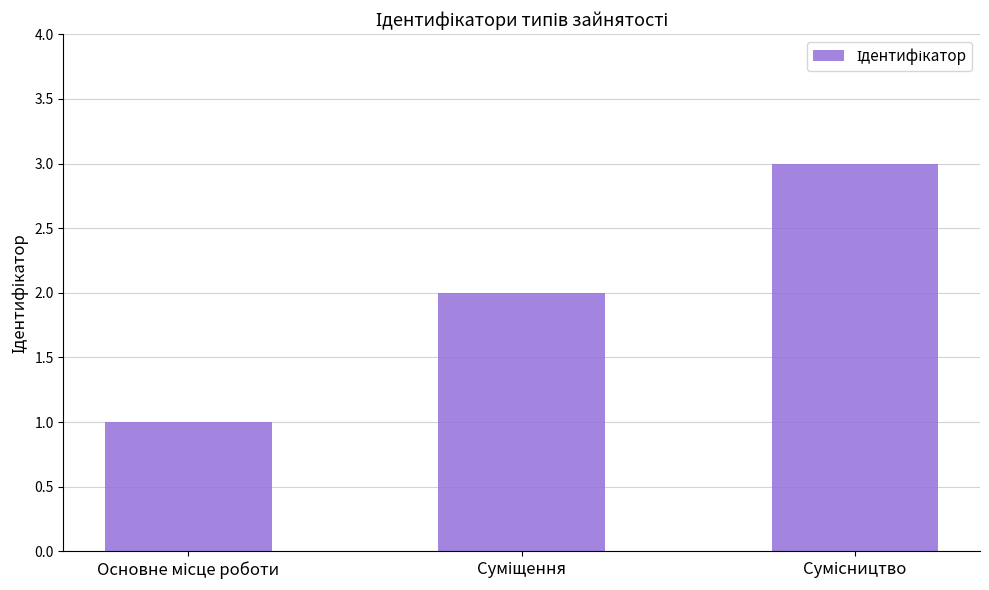

What is the sum of all values?

6